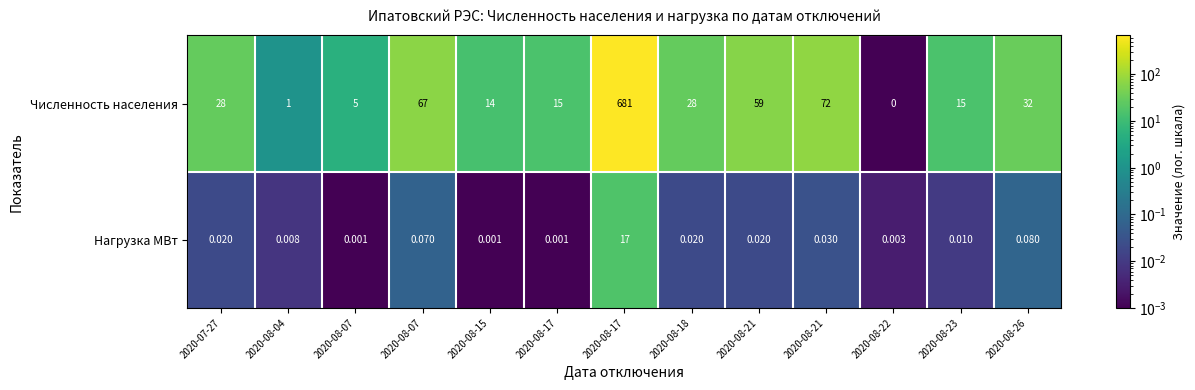

Rank the series by their maximum value, from lowest to highest.

Нагрузка МВт, Численность населения